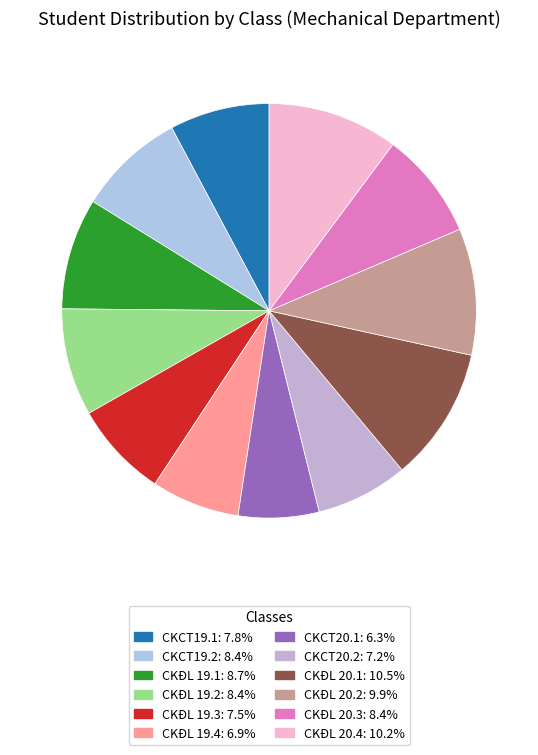

Which category has the biggest portion of the pie?

CKĐL 20.1